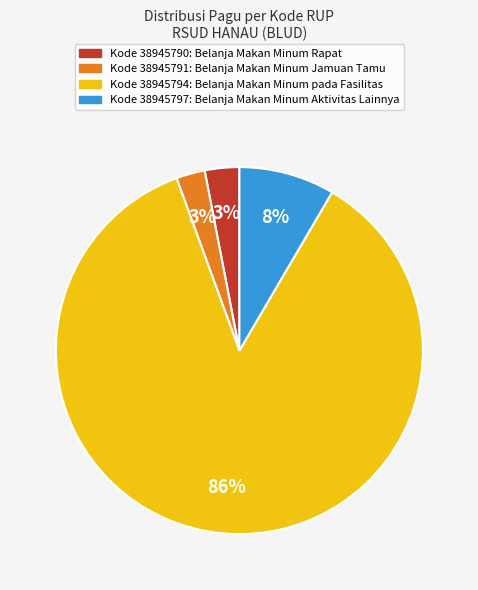

To the nearest percent, what is the average slice percentage?

25%